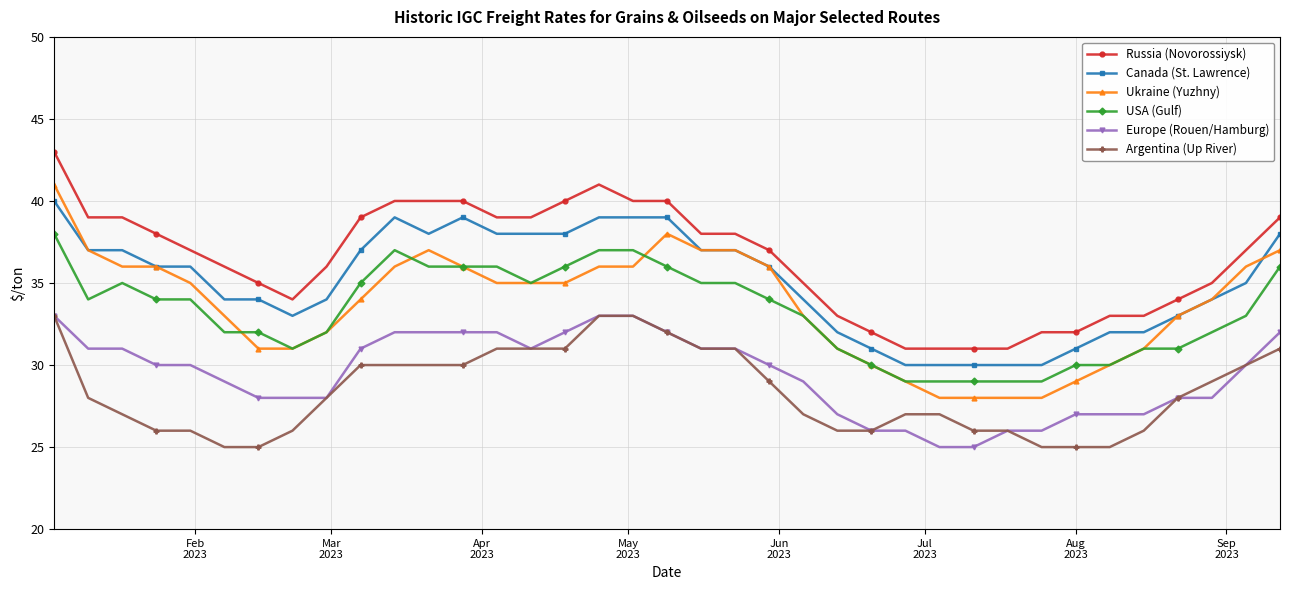

What is the difference between the second highest and minimum values in the Argentina (Up River) series?

8